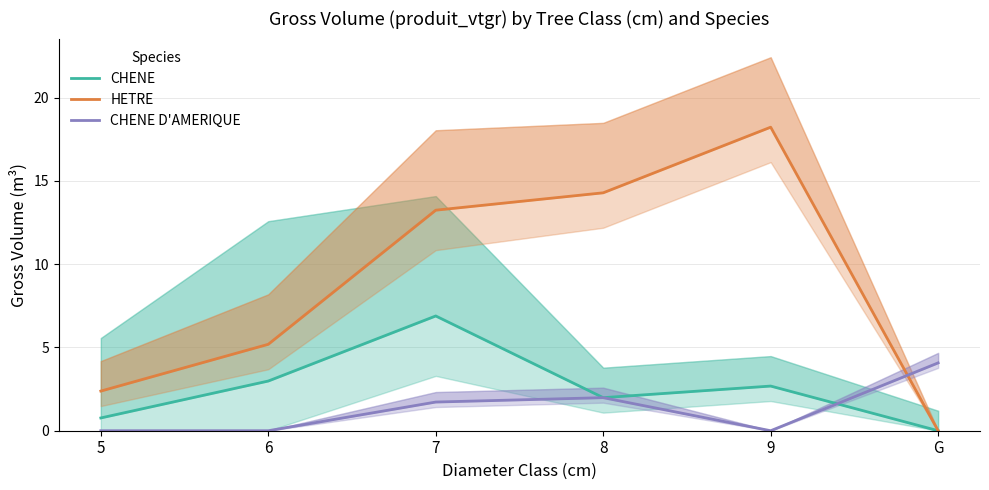

What is the value of the CHENE point at the 2nd from the left?

3.0